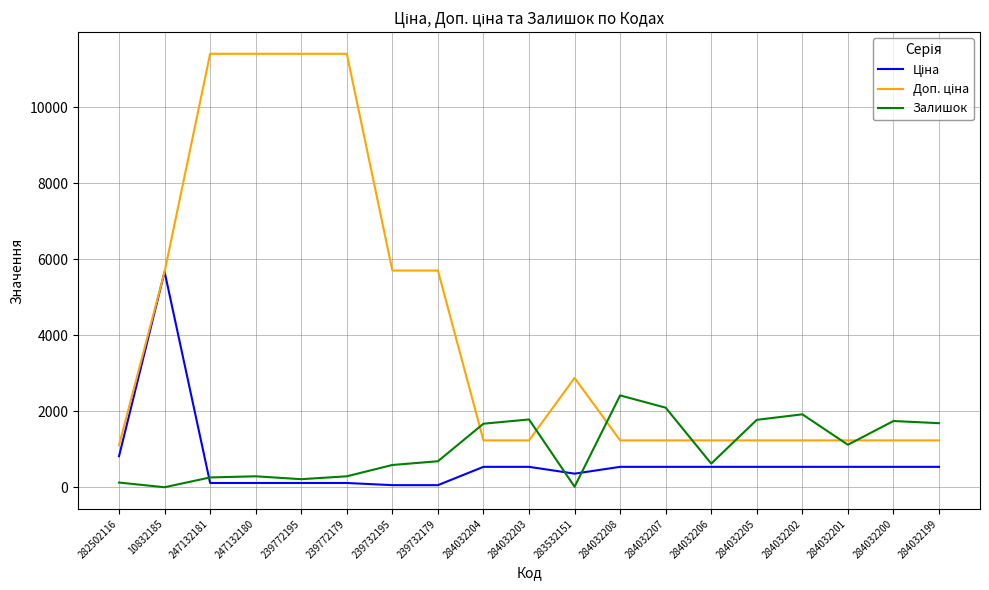

True or false: Залишок has a value of 2231.5 at 284032204.

False